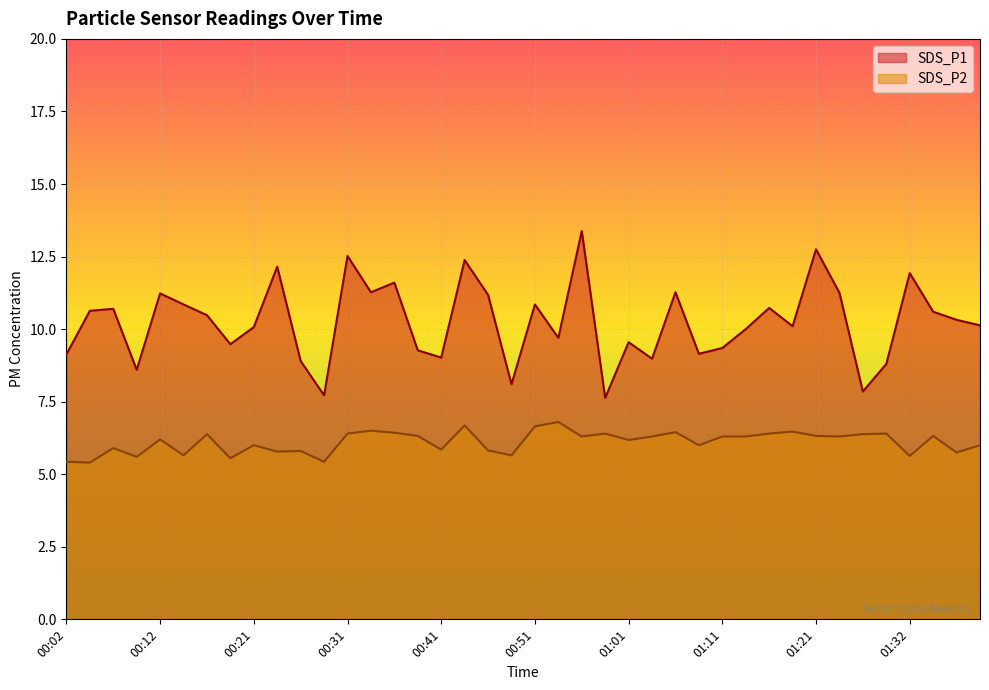

What is the sum of all SDS_P1 values?

409.6